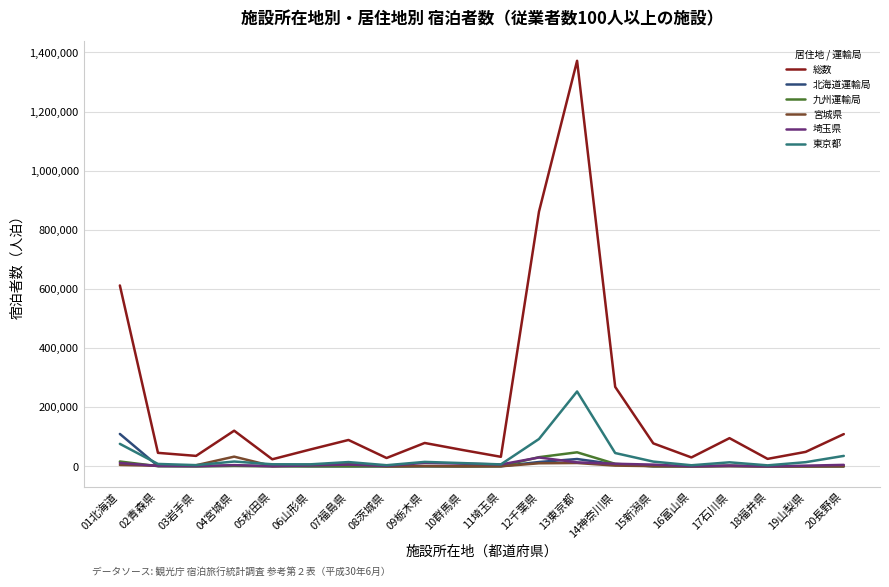

What is the maximum value shown in the chart?

1371484